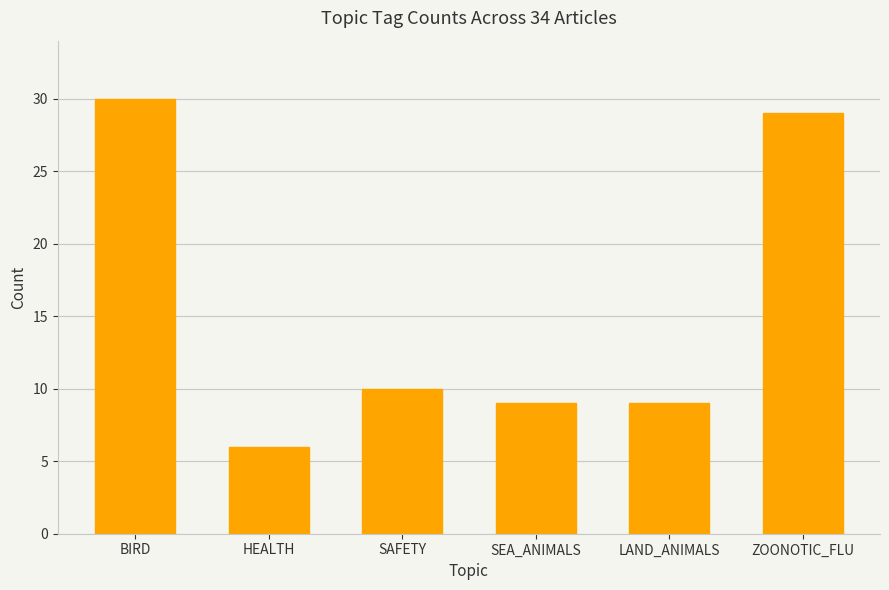

How many distinct data groups are displayed?

1